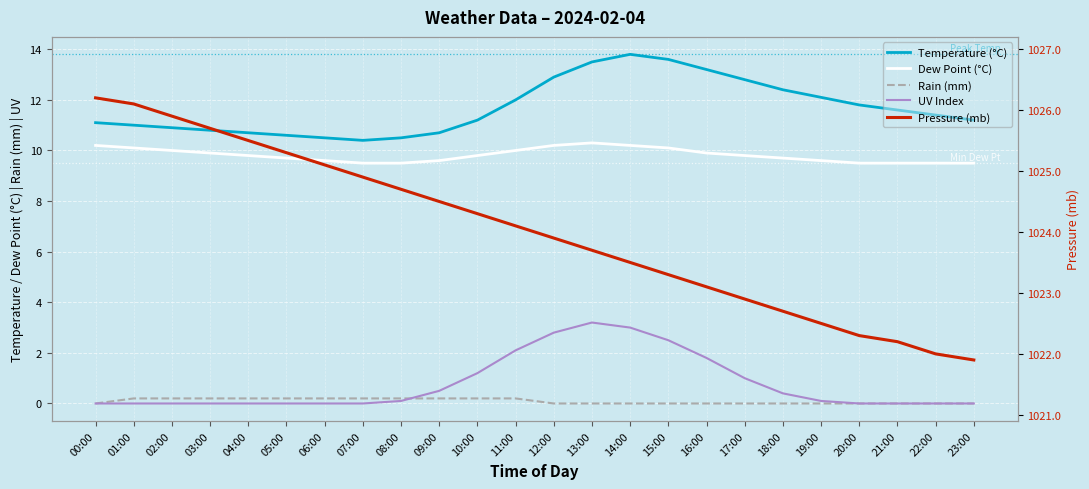

What is the total value across all series at 13:00?

1050.7